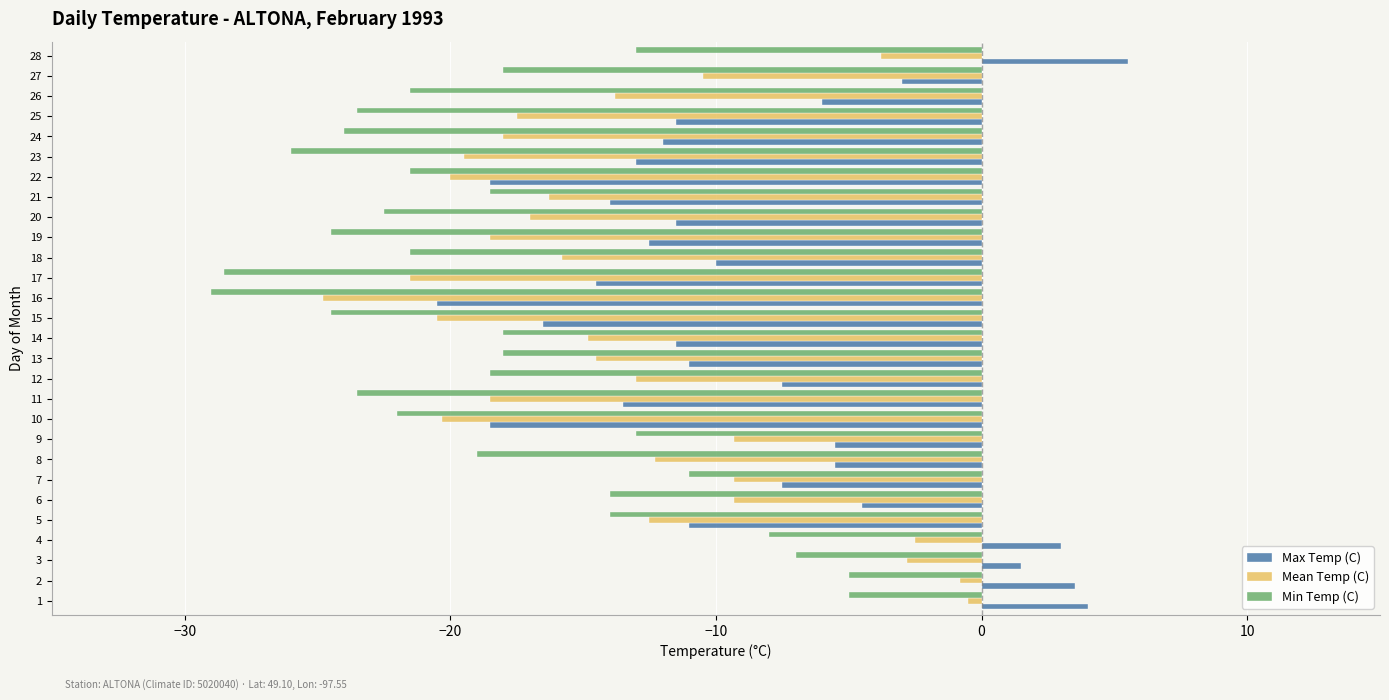

True or false: Mean Temp (C) has a value of -21.1 at 14.

False